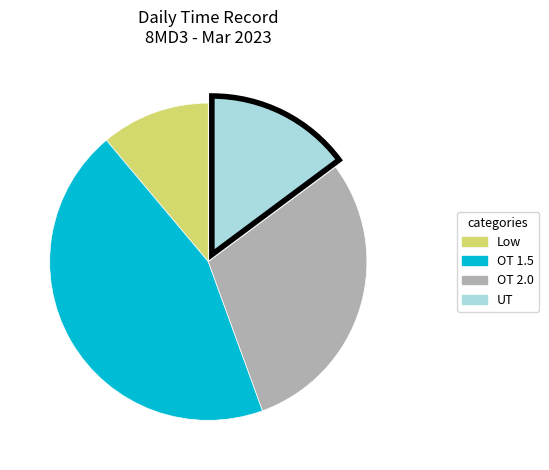

Is there any slice that represents more than half of the pie?

No